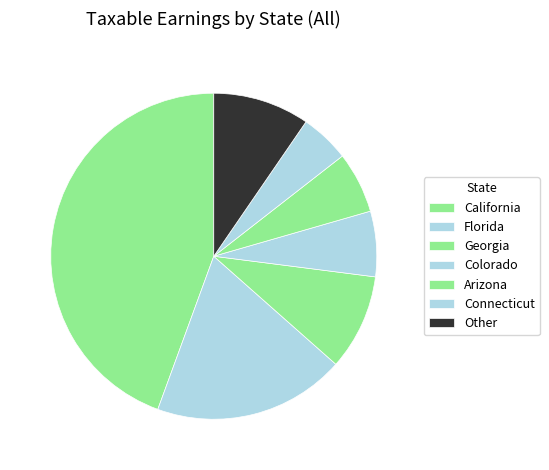

How many segments does this pie chart have?

7